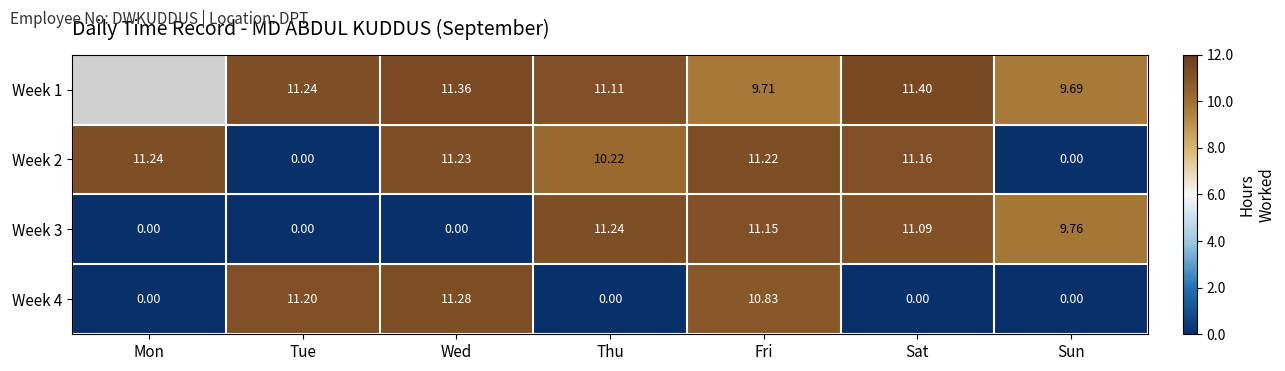

Which series changed the most between Fri and Sat?

Week 4